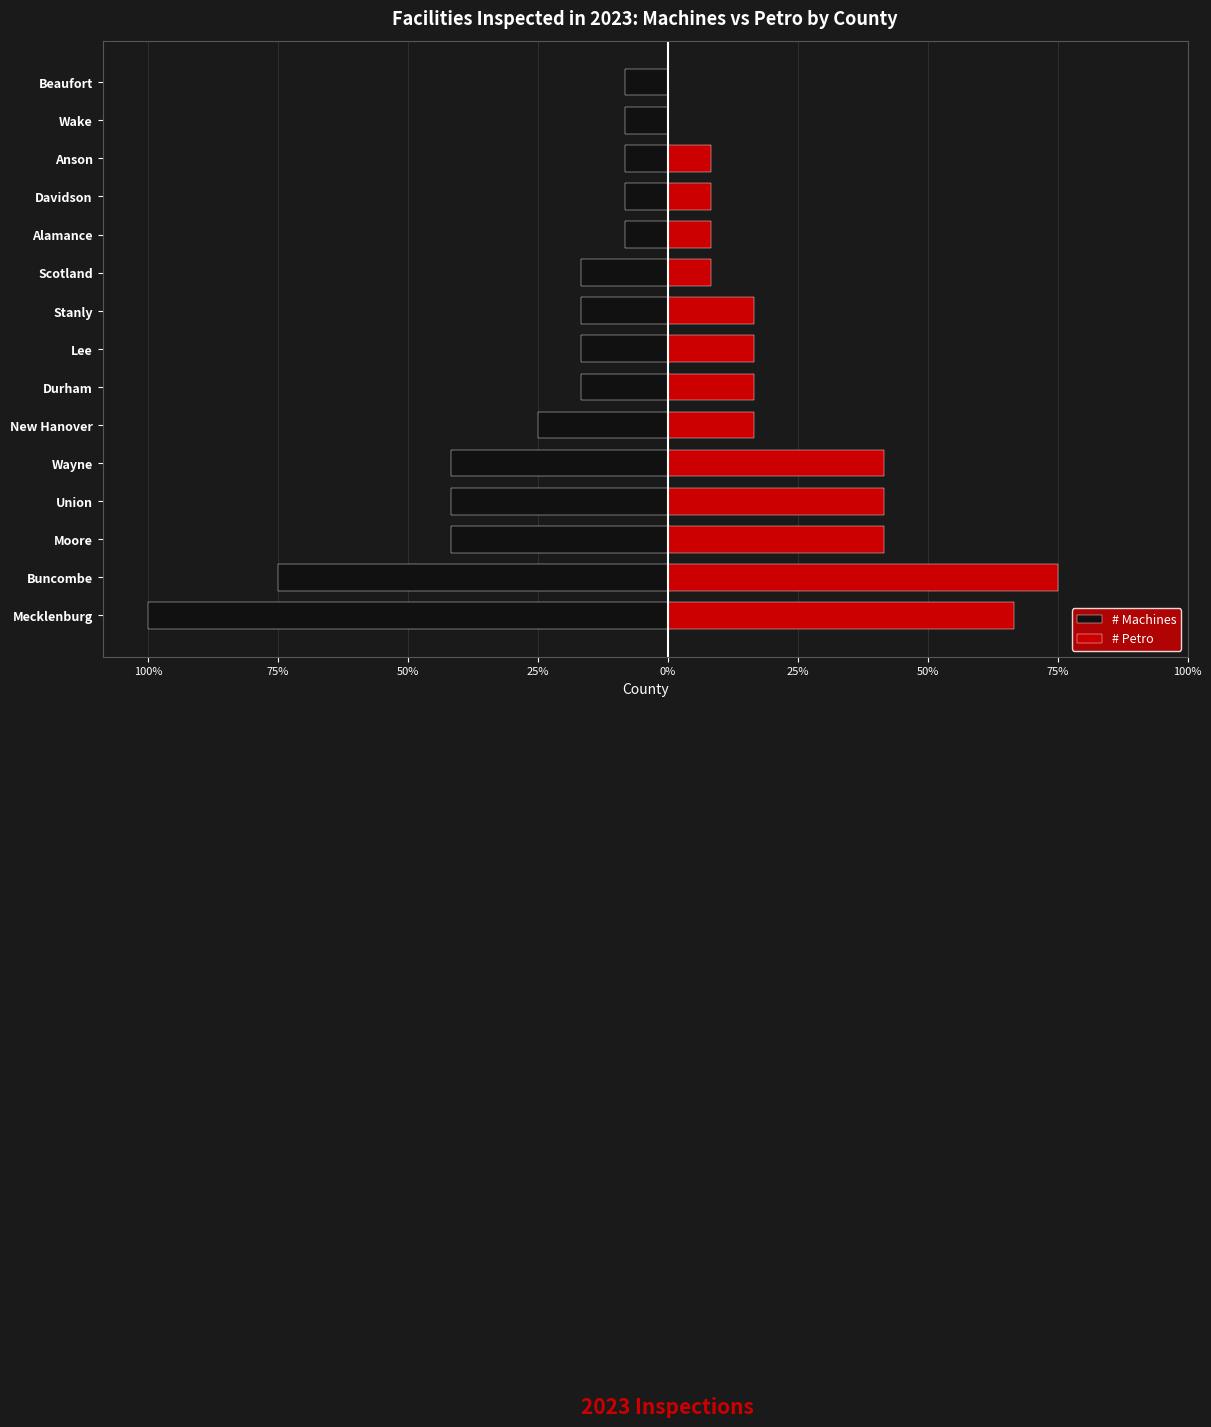

At how many categories does at least one series exceed -5?

15